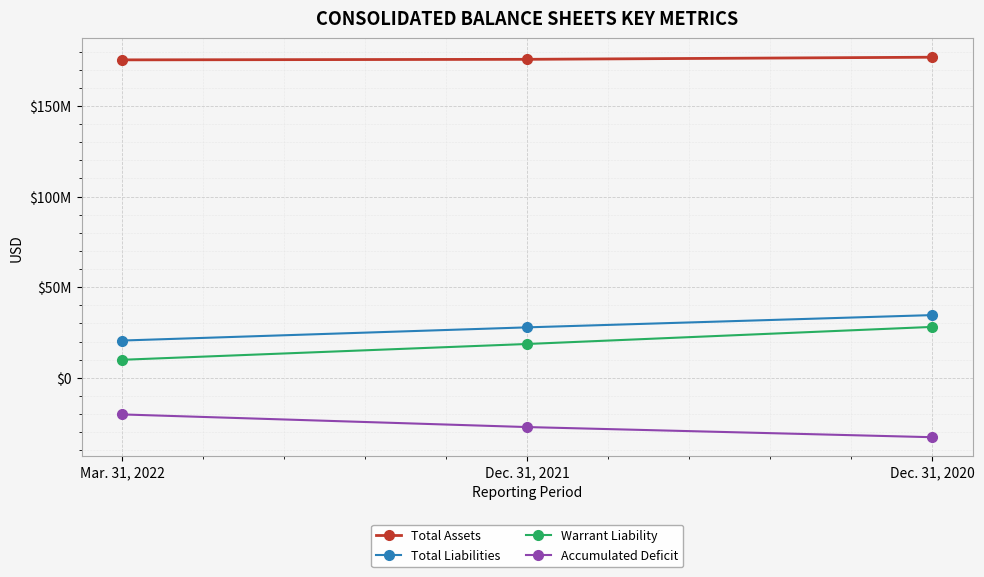

What are all the series names shown in the legend?

Total Assets, Total Liabilities, Warrant Liability, Accumulated Deficit